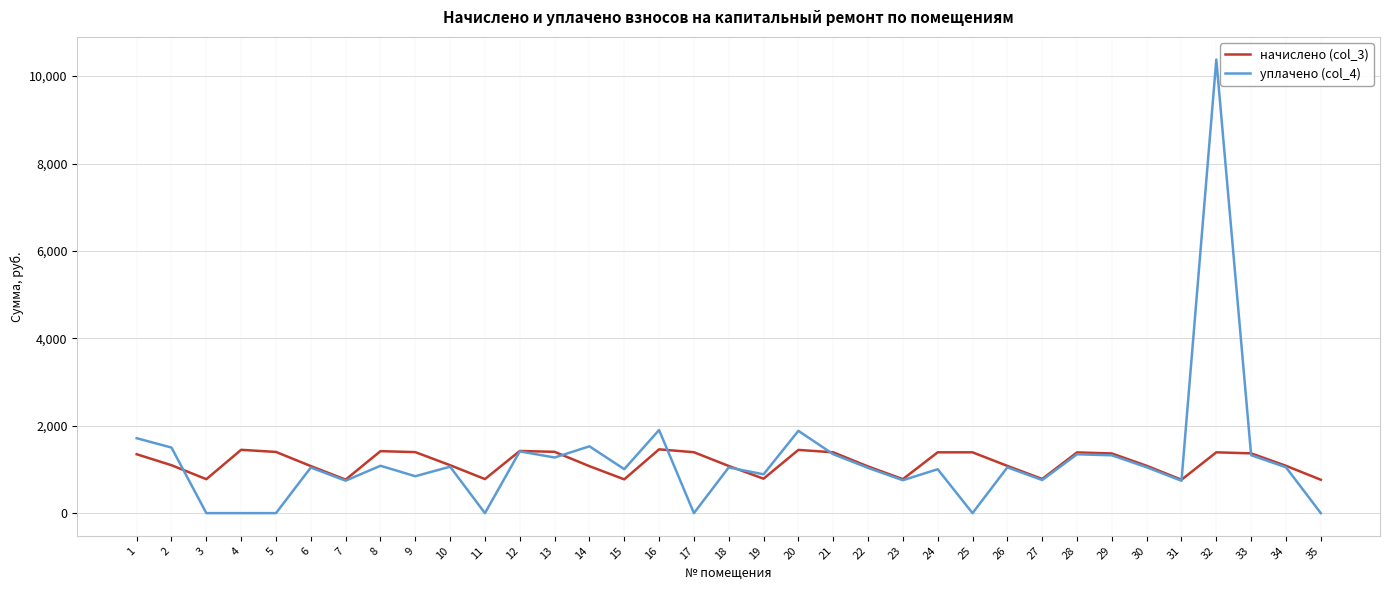

The value of уплачено (col_4) at 3 is 6404.8. True or false?

False